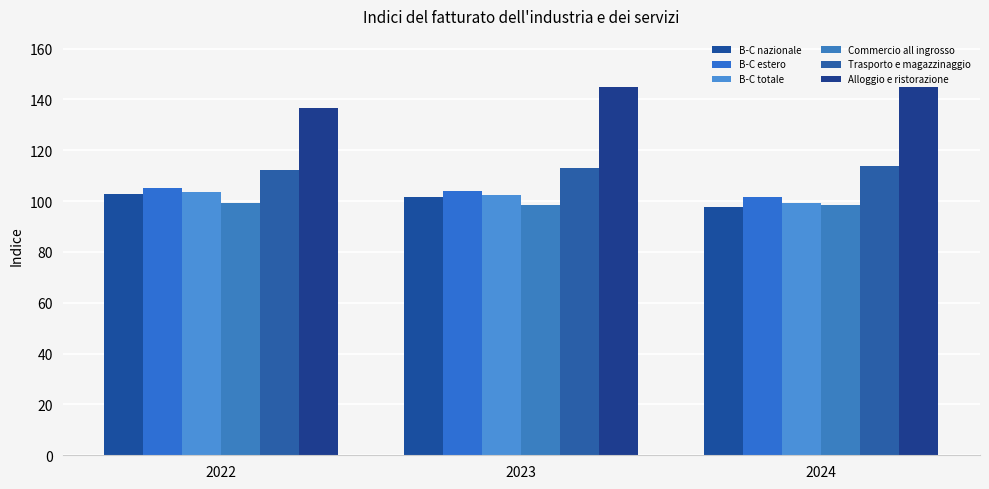

Where is B-C nazionale nearest to the value 100?

2023